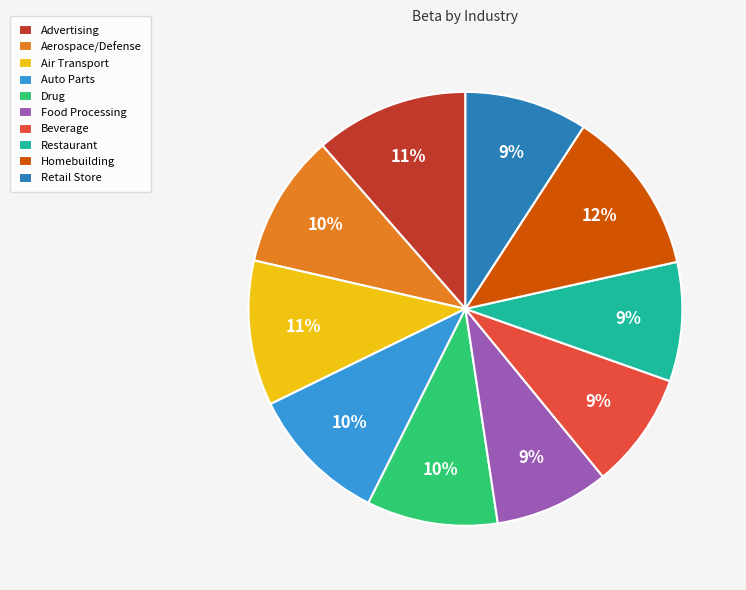

What is the largest slice in the pie chart?

Homebuilding